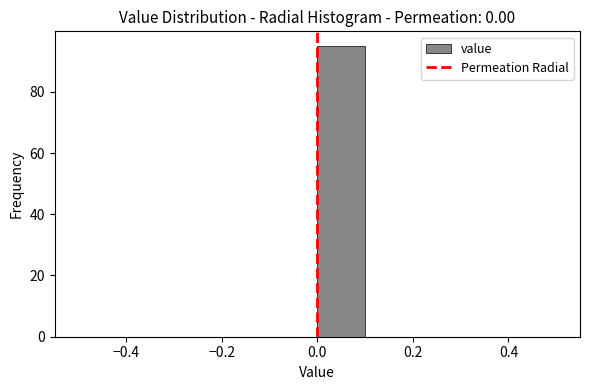

Over which range of the x-axis is the bar tallest?

0.0 to 0.1